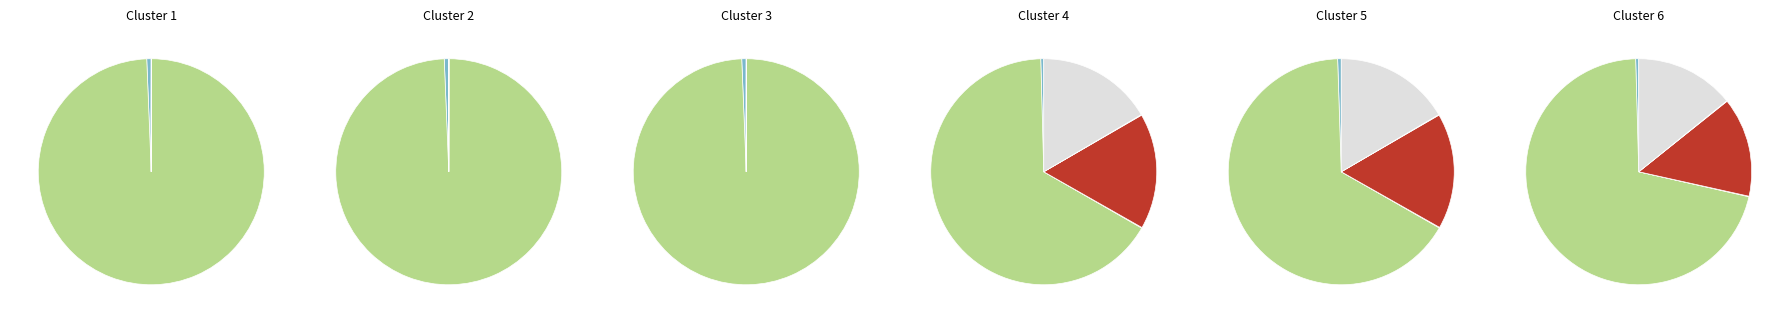

To the nearest percent, what is the difference between the largest and smallest slice percentages?

60%